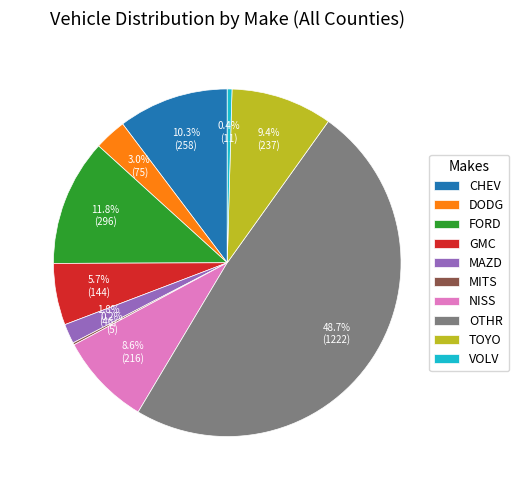

What is the ratio of the value at MAZD to the value at TOYO?

0.2